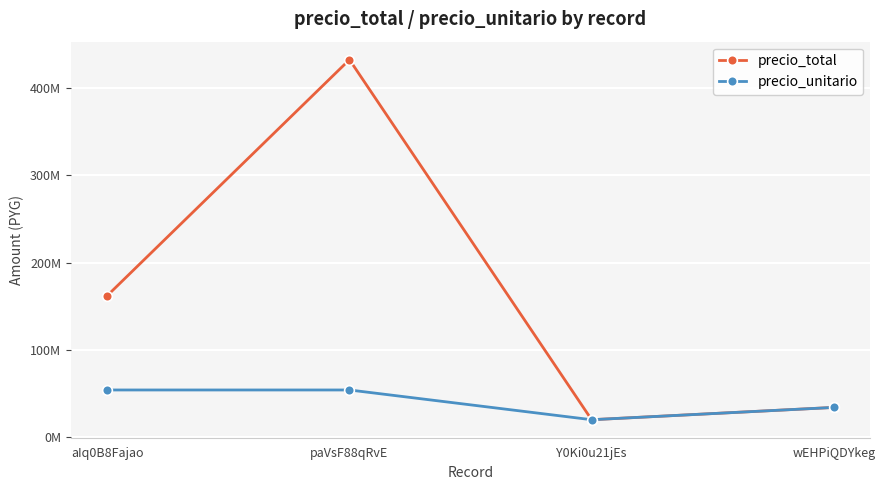

Which series has the largest total across all categories?

precio_total